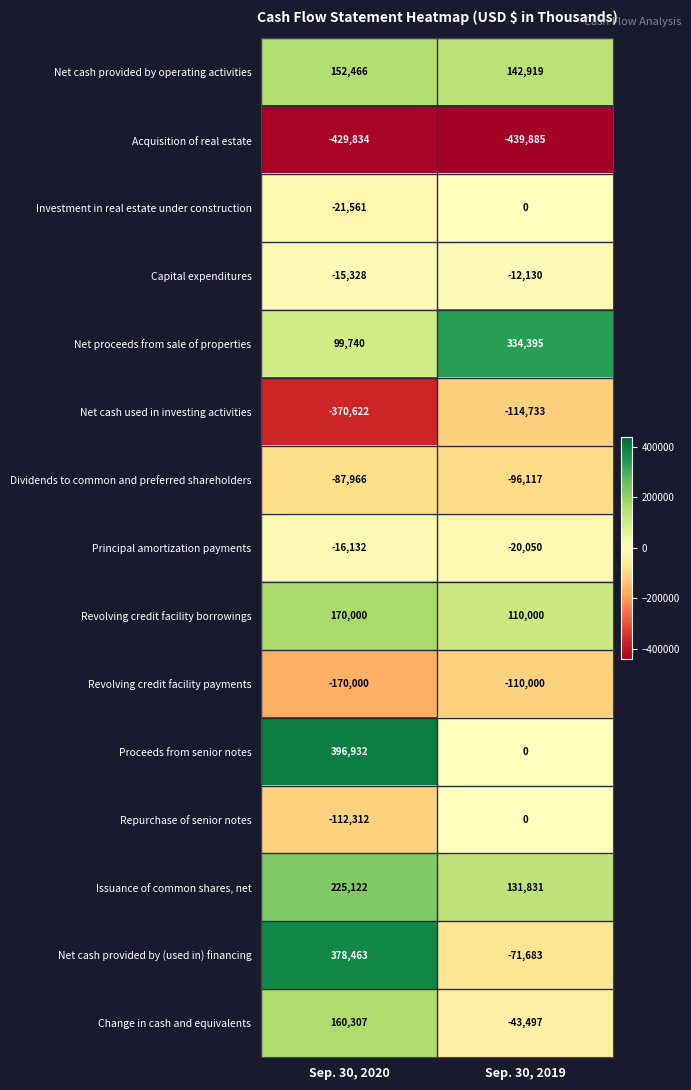

At which category is the sum across all series the highest?

Sep. 30, 2020